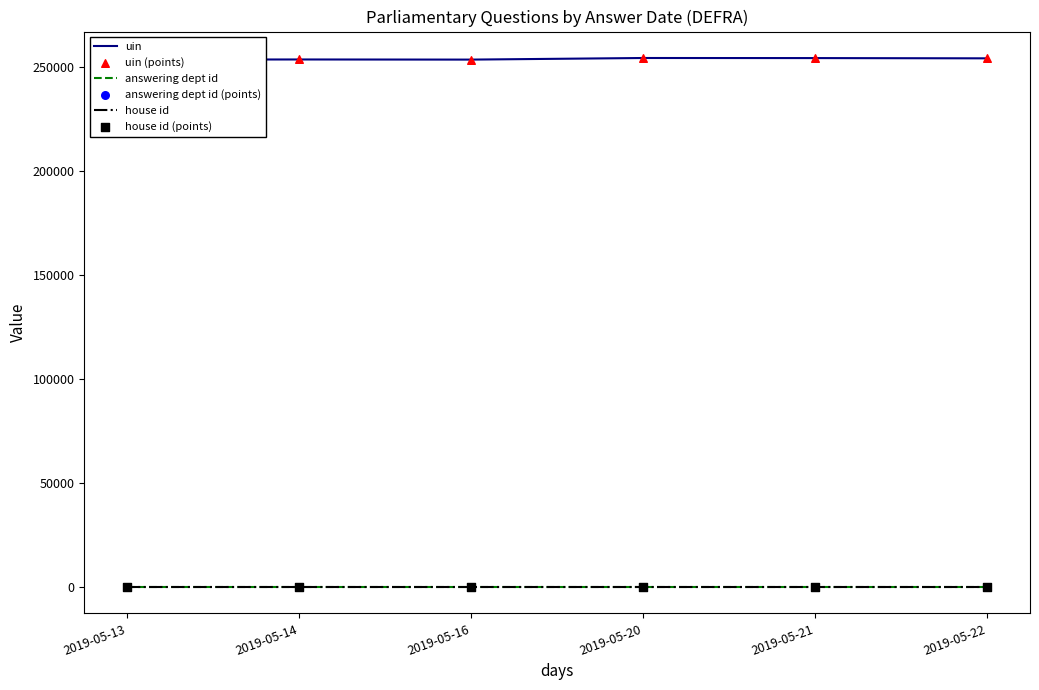

At how many categories does at least one series exceed 240054?

6